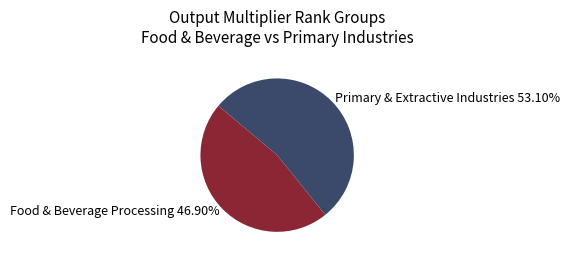

Between Food & Beverage Processing 46.90% and Primary & Extractive Industries 53.10%, which is larger?

Primary & Extractive Industries 53.10%